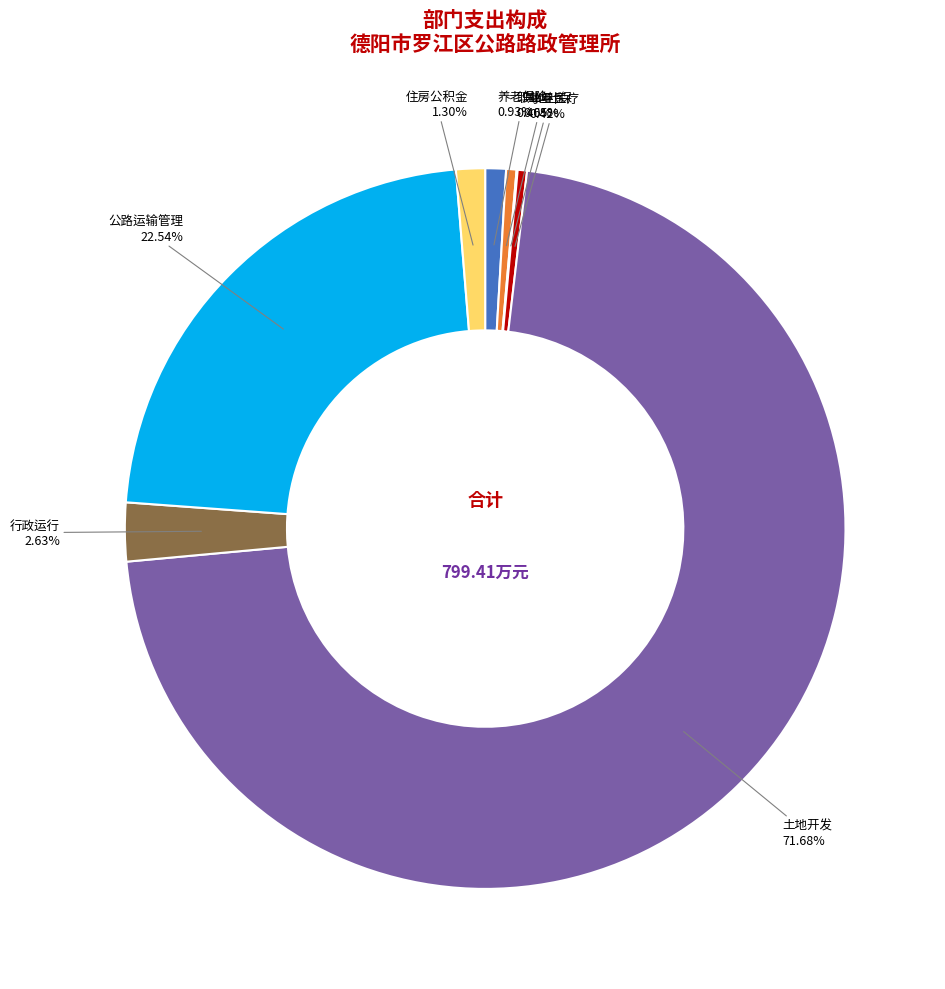

Combined, do 土地开发 and 行政运行 account for over 50%?

Yes